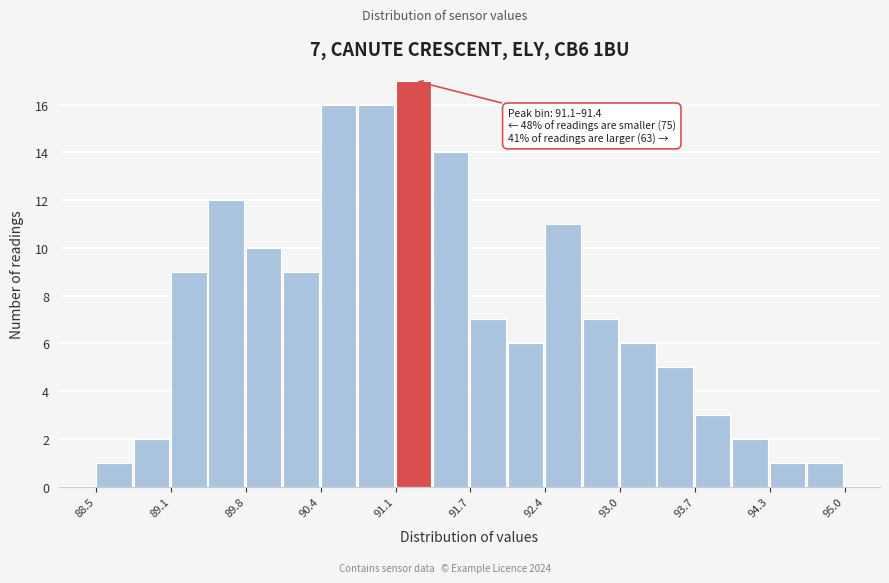

Around what value on the x-axis is the tallest bar? Give the approximate position of its centre, as read against the axis.

91.2